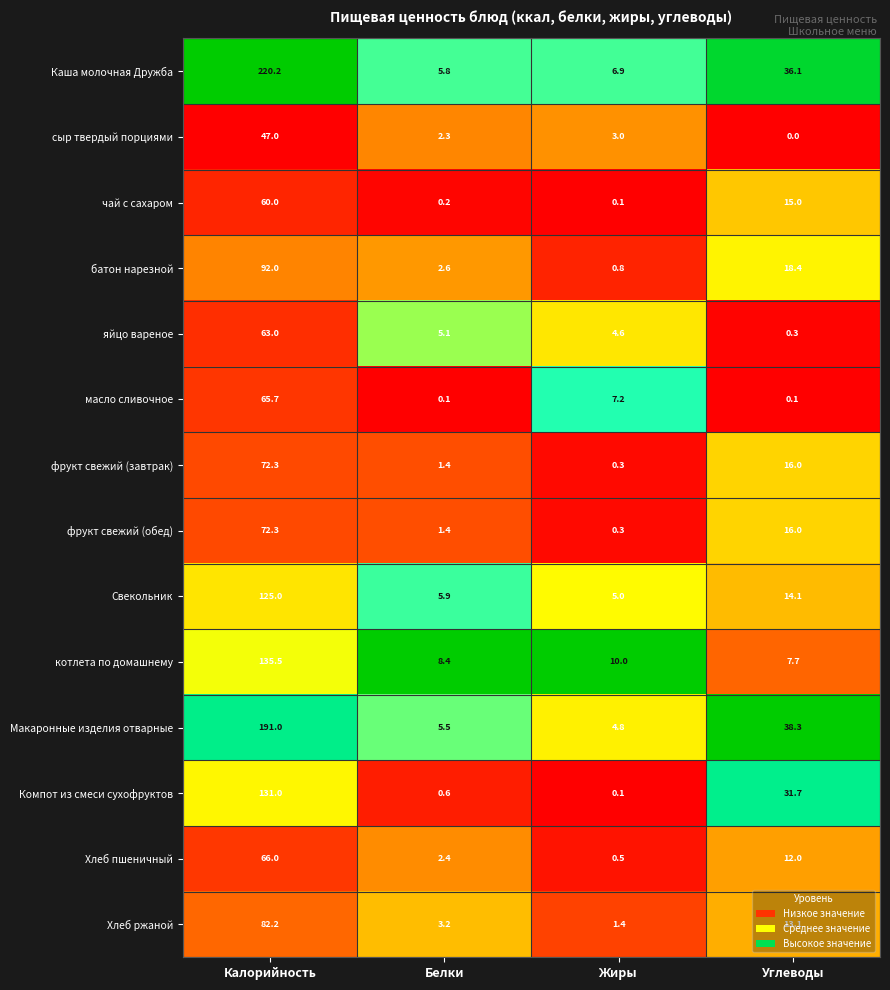

Which series has the largest total across all categories?

Каша молочная Дружба